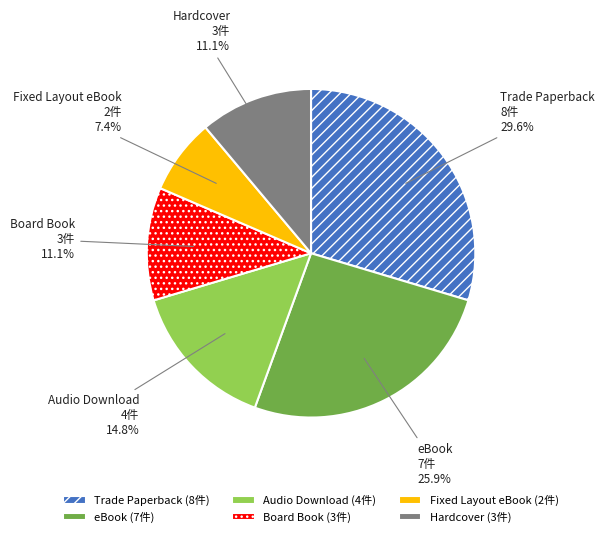

Combined, what portion of the pie is Fixed Layout eBook and Hardcover?

18.5%